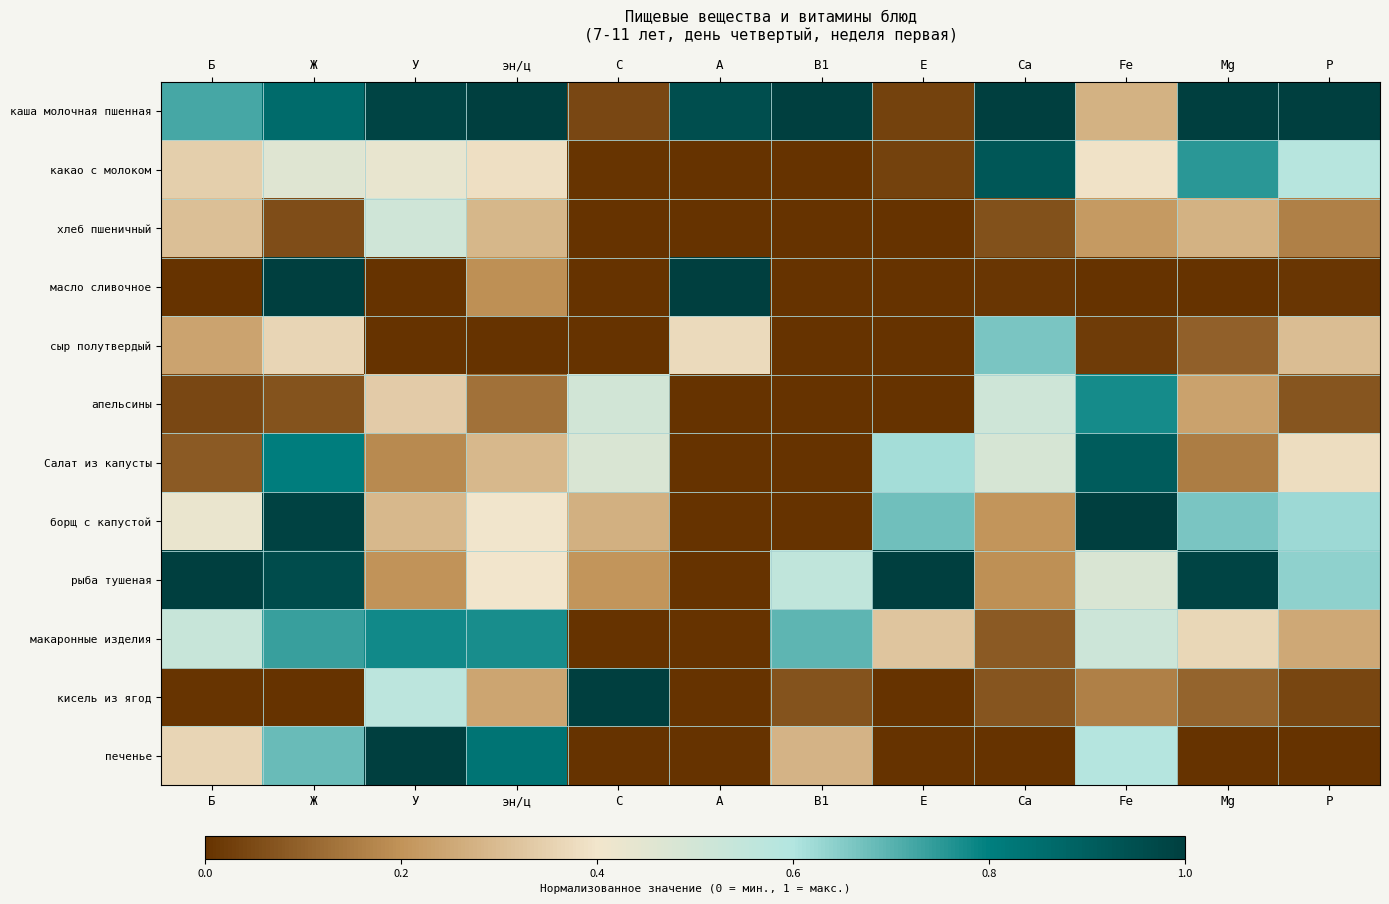

At how many categories does at least one series exceed 0?

12